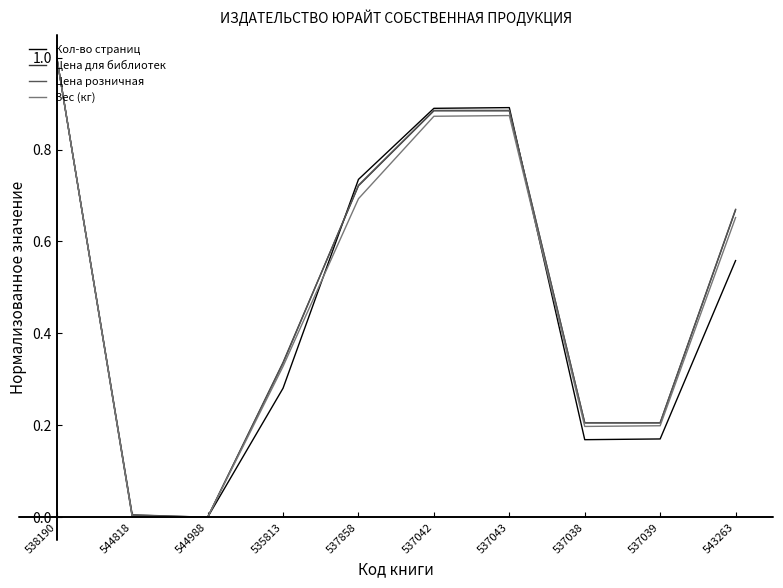

Which category has the highest value in the Цена розничная series?

538190